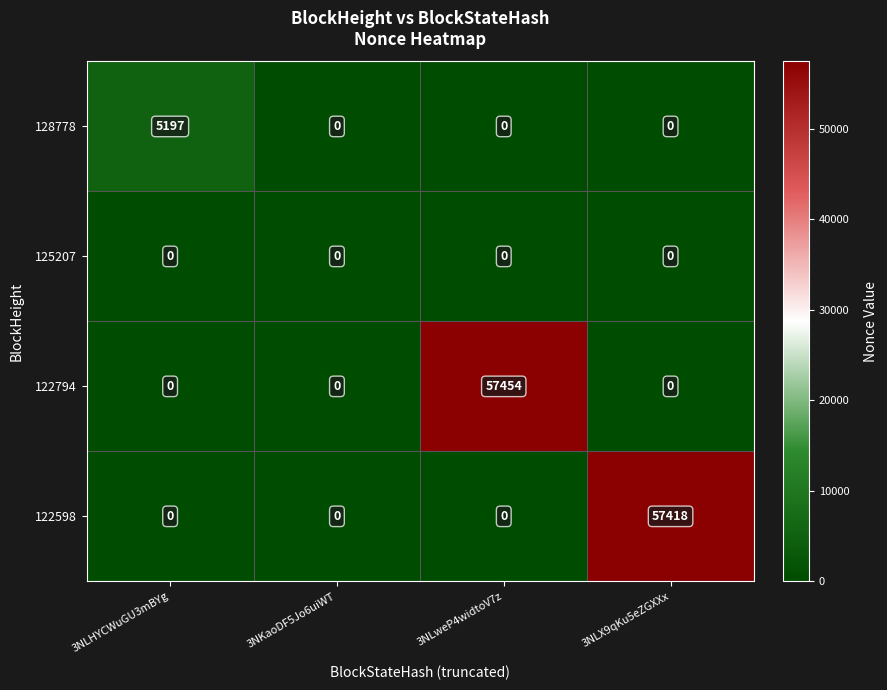

Which category has the highest value across all series?

3NLweP4widtoV7z